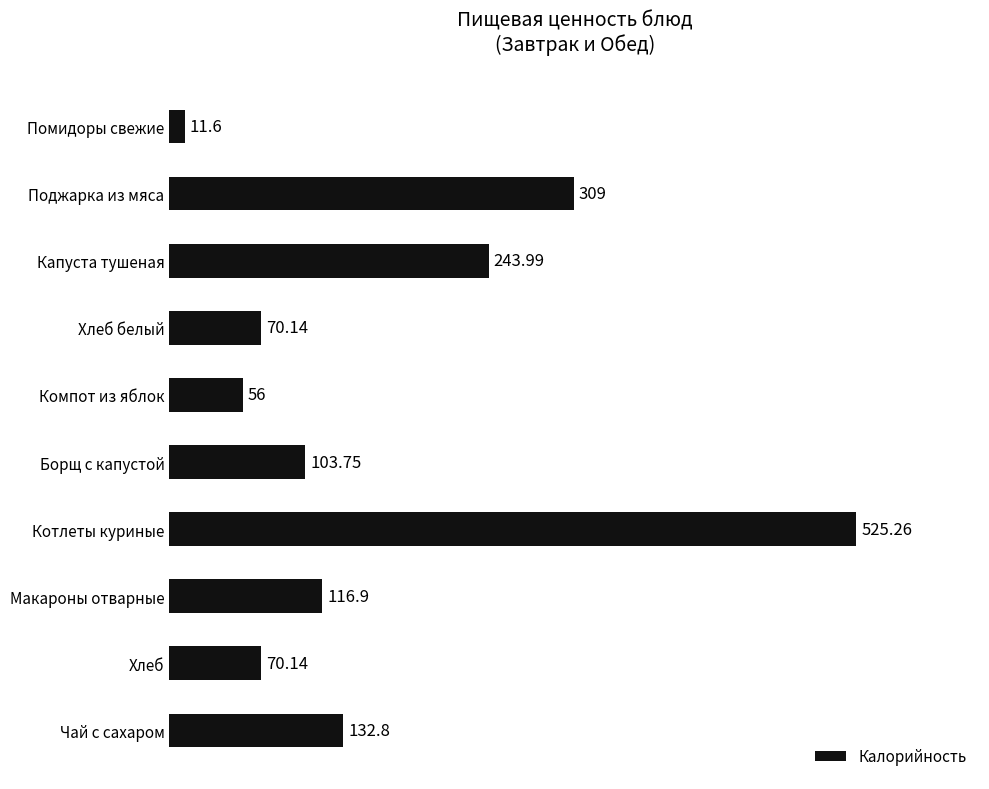

What is the label of the 4th bar from the bottom?

Котлеты куриные